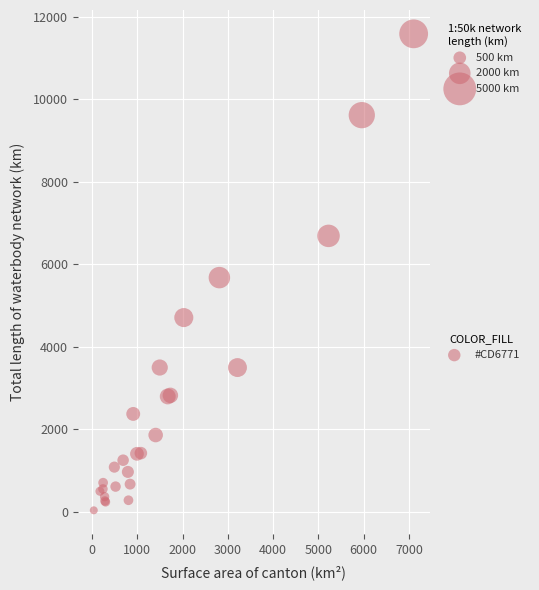

What Y value in the scatter plot is closest to 5813?

5679